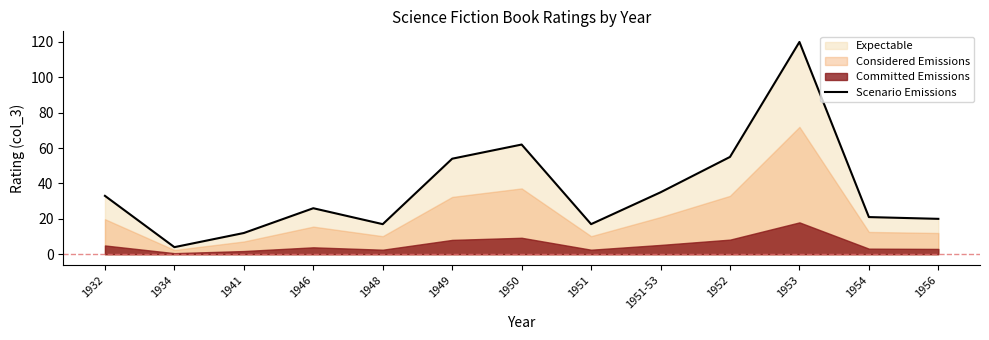

How many points are lower than both their immediate neighbors (excluding endpoints)?

3